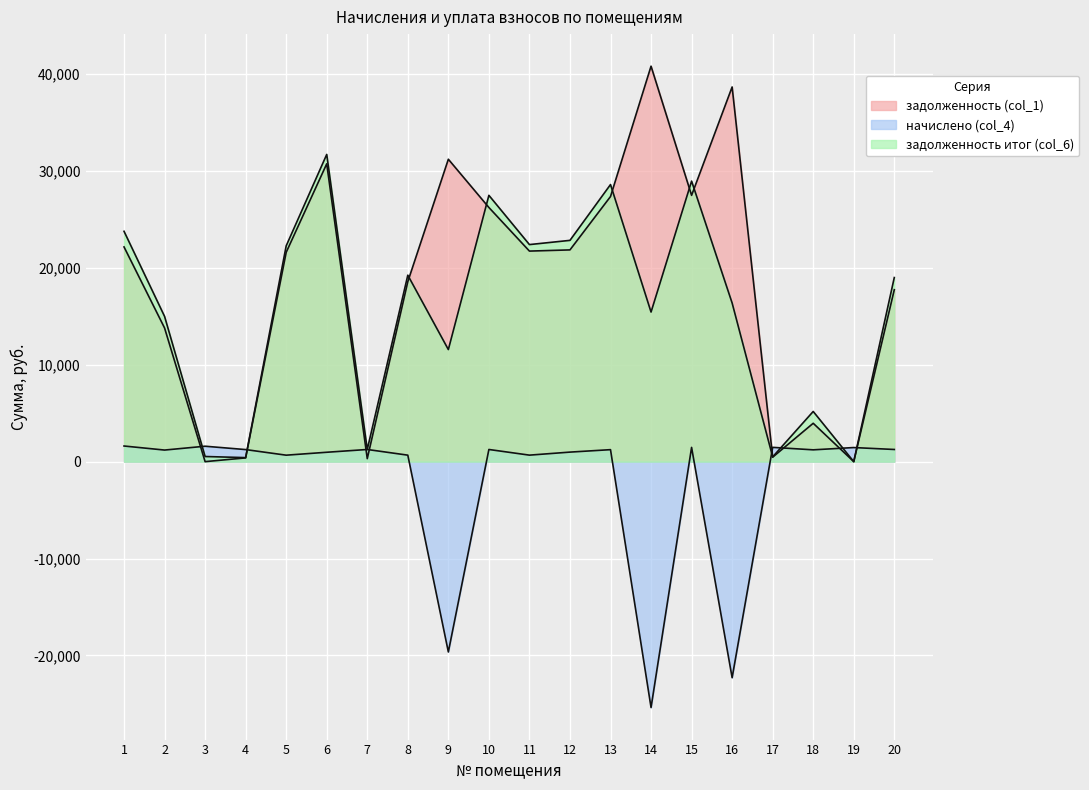

Rank the series by their maximum value, from highest to lowest.

задолженность (col_1), задолженность итог (col_6), начислено (col_4)